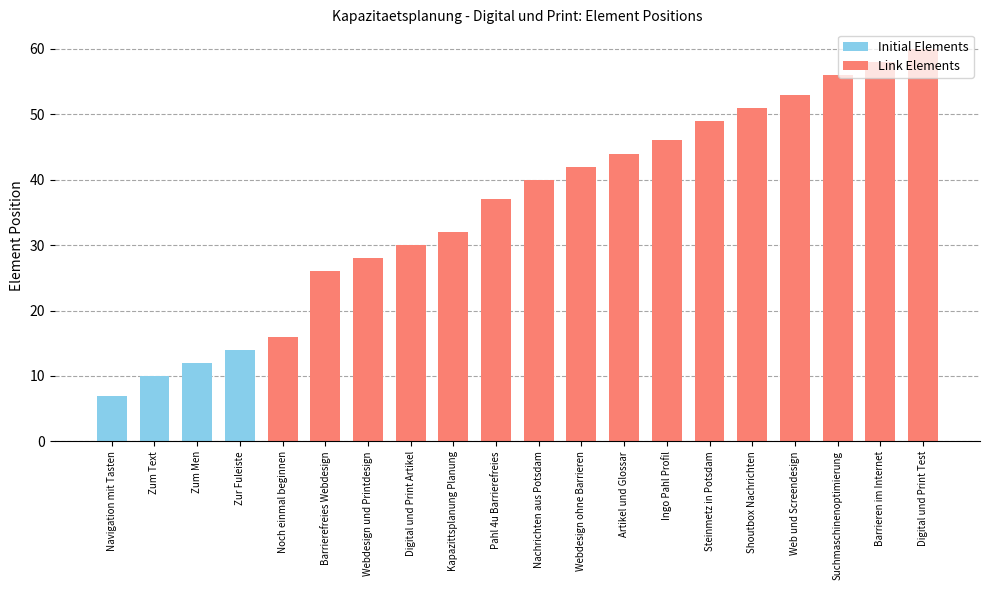

How many bars are there in total?

20